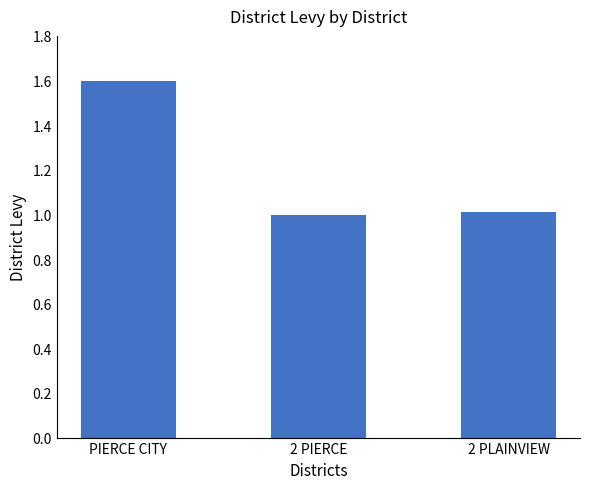

Approximately how many times larger is the value at PIERCE CITY compared to 2 PLAINVIEW?

1.6